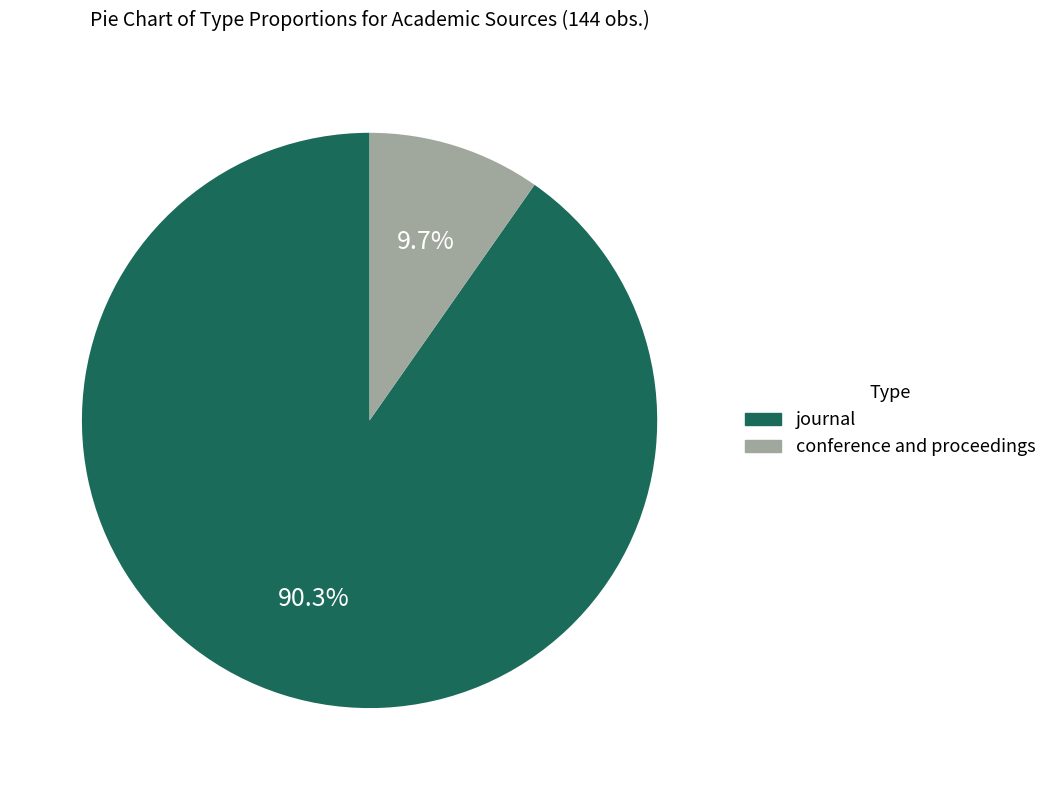

Is it true that conference and proceedings is 10% of the pie?

True